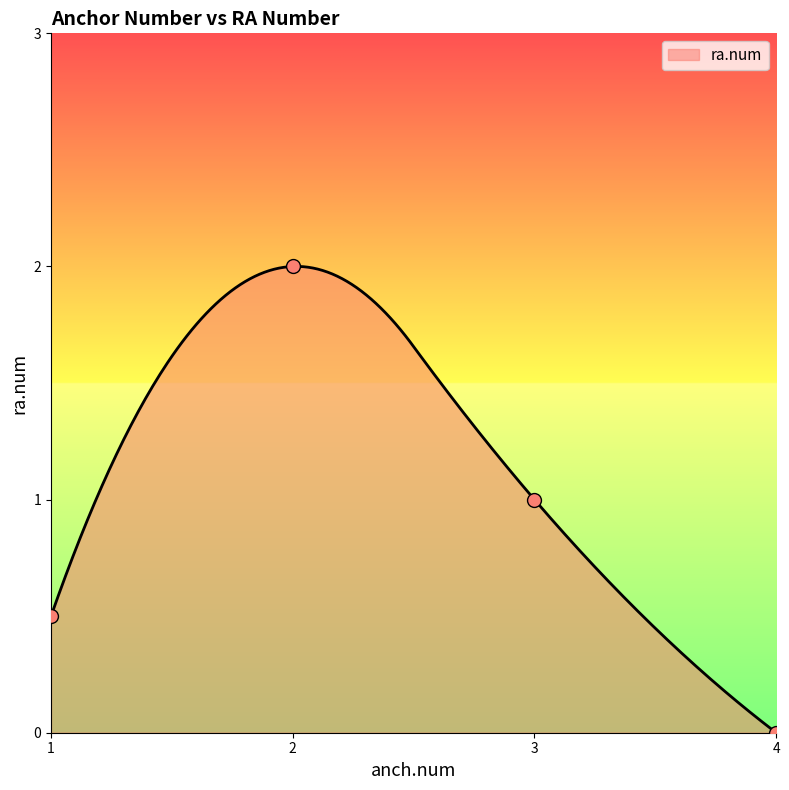

Which has a higher value, 4 or 4?

4